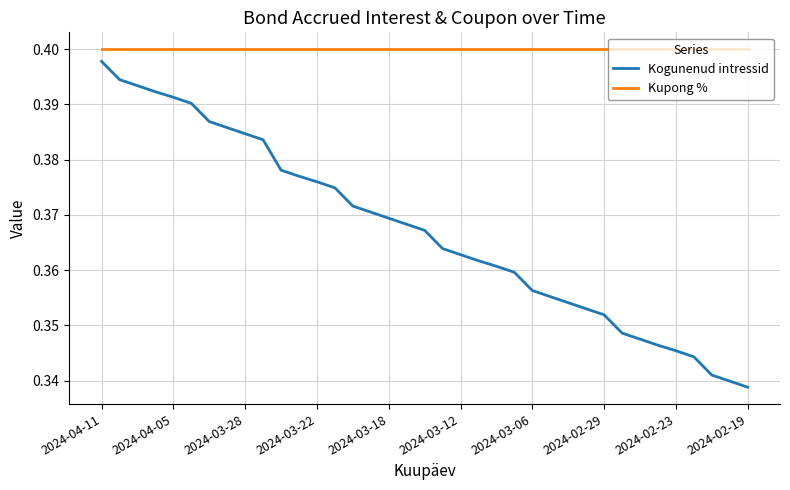

Which series has the widest spread of values?

Kogunenud intressid